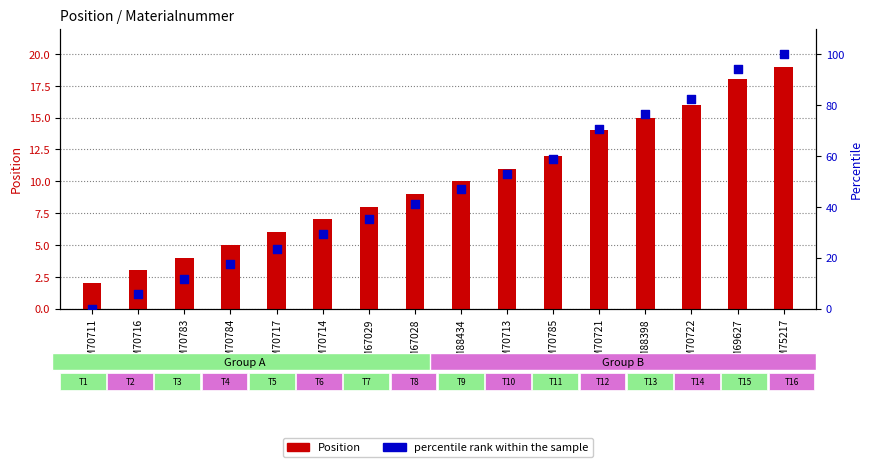

Is the value of percentile rank within the sample at M67029 greater than the value of Position at M67029?

Yes